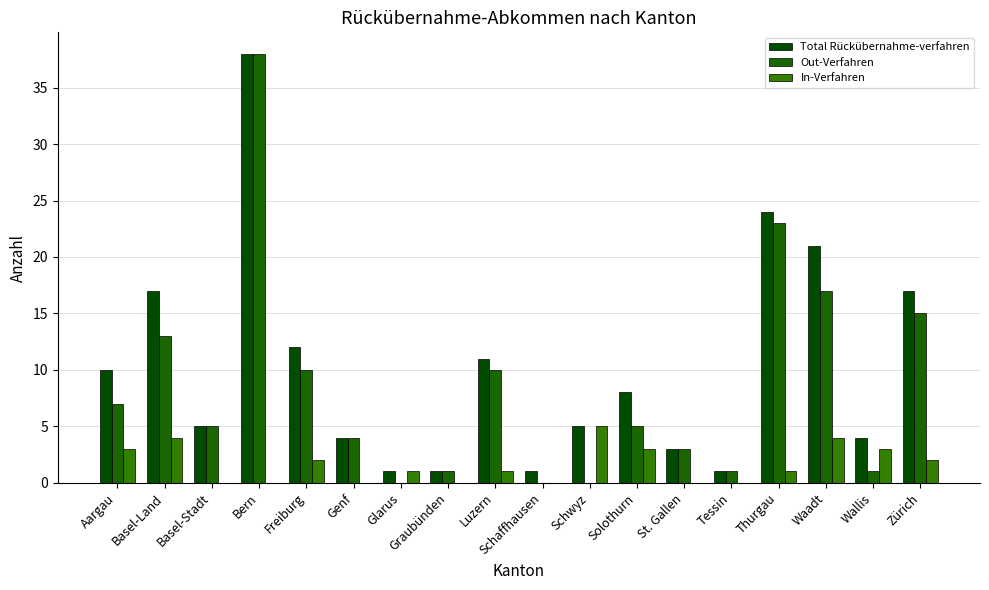

At which label does In-Verfahren reach its minimum?

Basel-Stadt